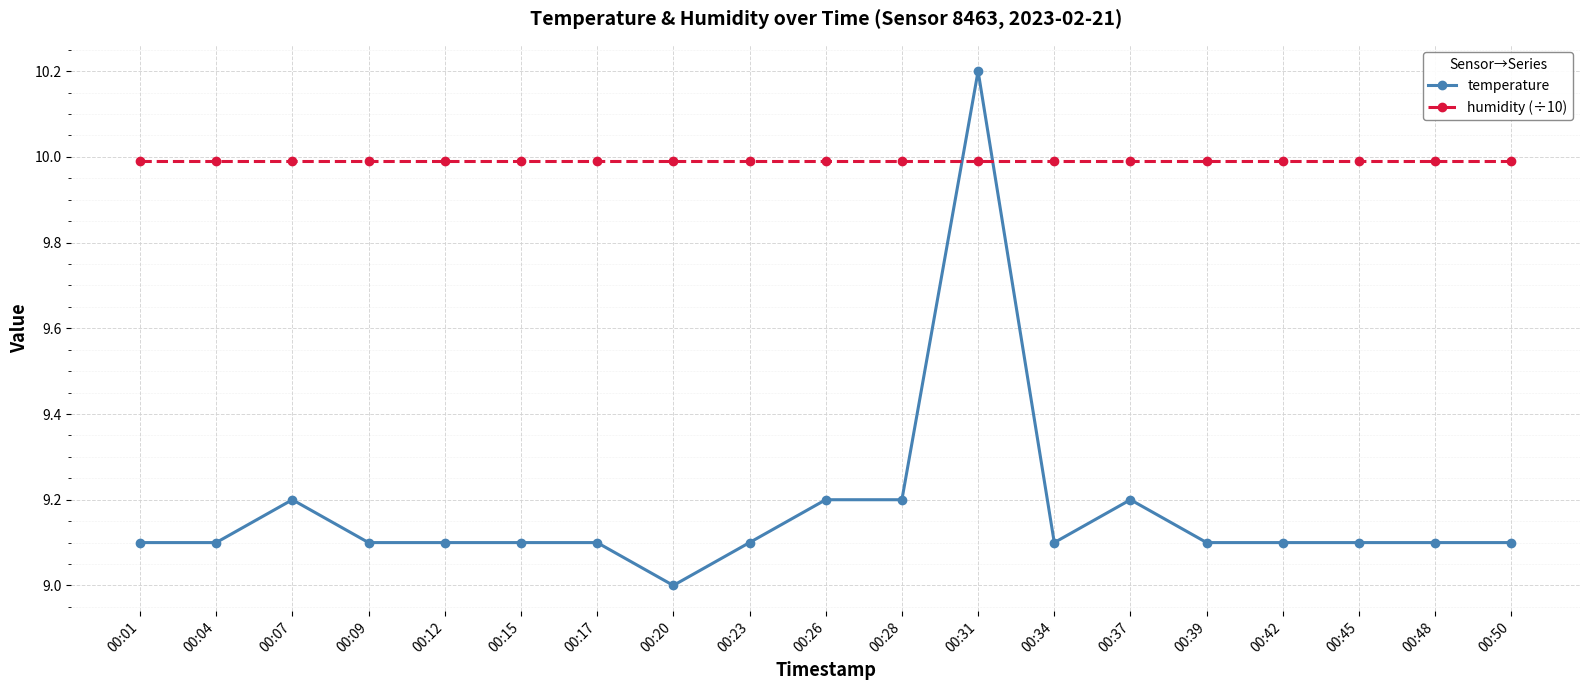

What is the value of the humidity (÷10) point at the 2nd from the left?

10.0